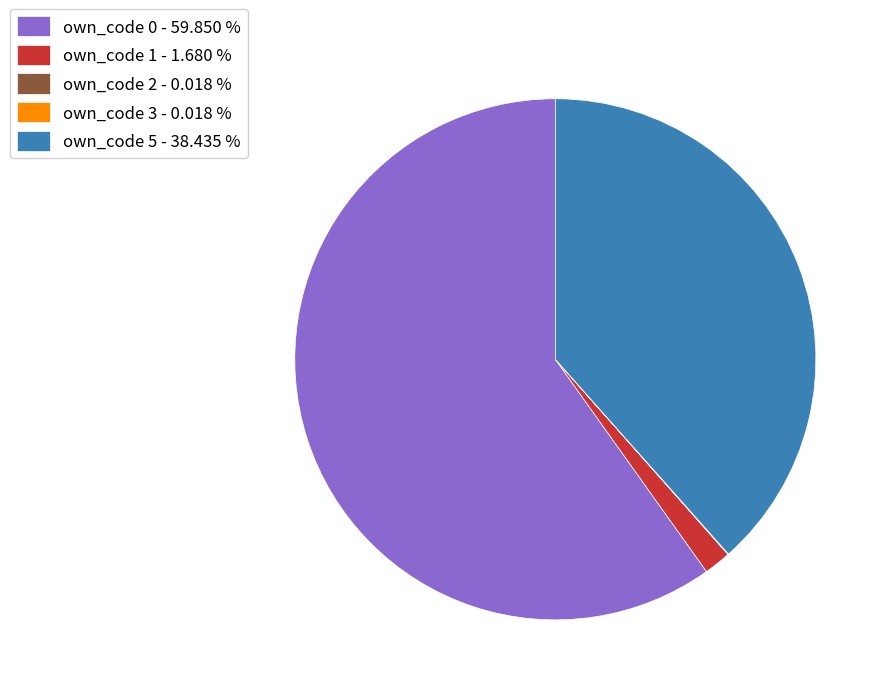

Is there a majority slice in this chart?

Yes